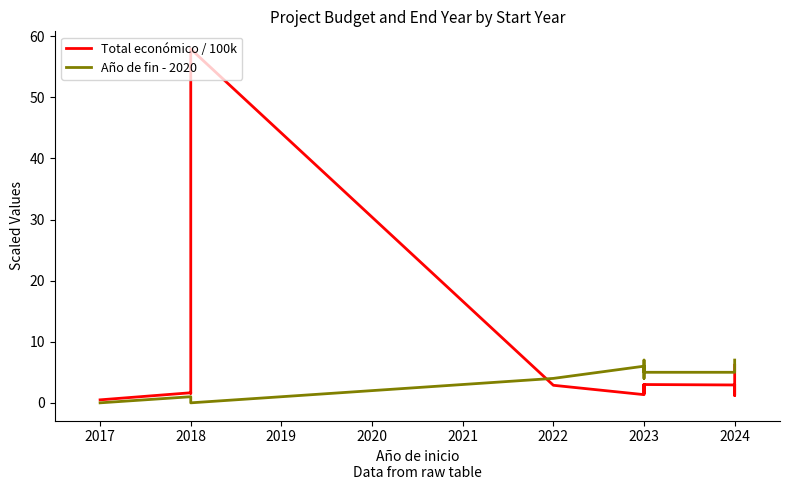

What is the average value of the Año de fin - 2020 series?

4.1